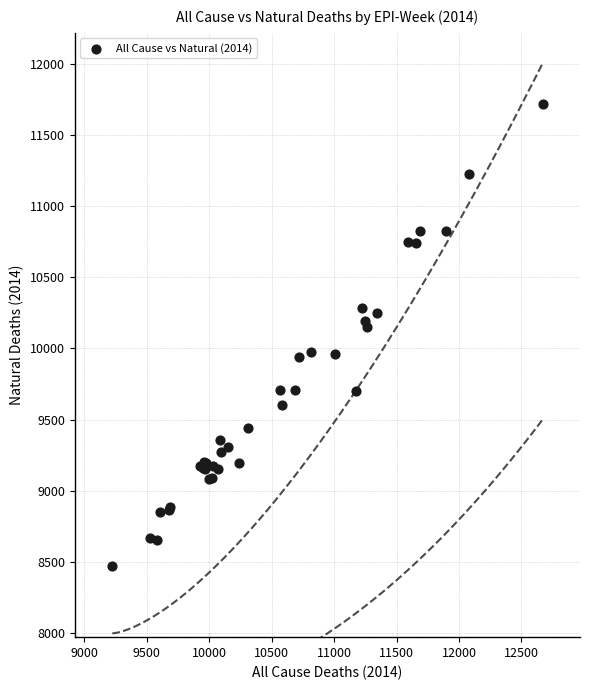

What Y value in the scatter plot is closest to 10094?

10149.6